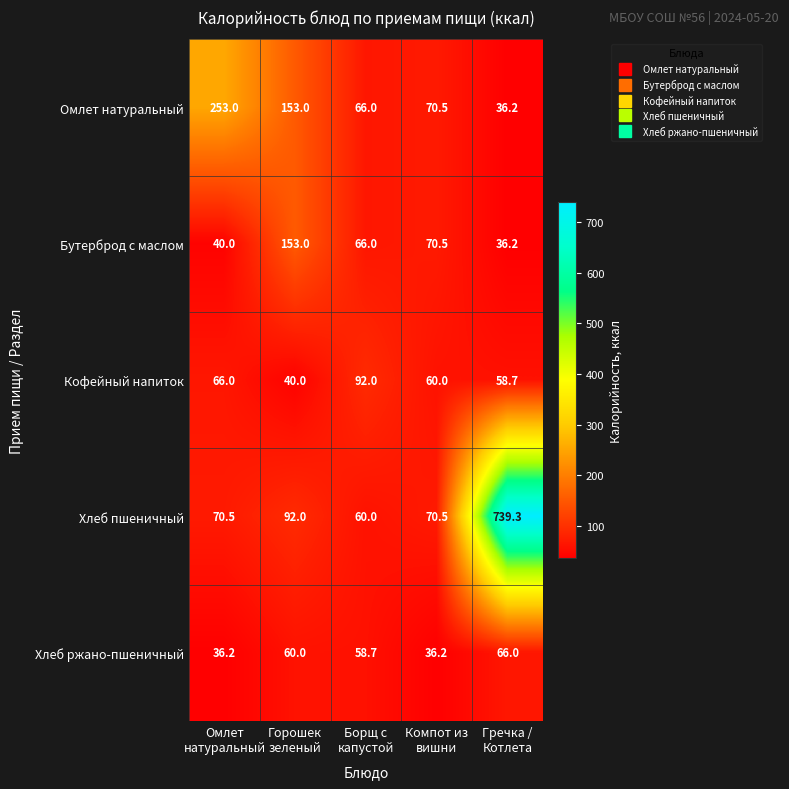

Reading left to right, list all the values displayed in this chart.

Омлет натуральный: 253.0	153.0	66.0	70.5	36.2
Бутерброд с маслом: 40.0	153.0	66.0	70.5	36.2
Кофейный напиток: 66.0	40.0	92.0	60.0	58.7
Хлеб пшеничный: 70.5	92.0	60.0	70.5	739.3
Хлеб ржано-пшеничный: 36.2	60.0	58.7	36.2	66.0